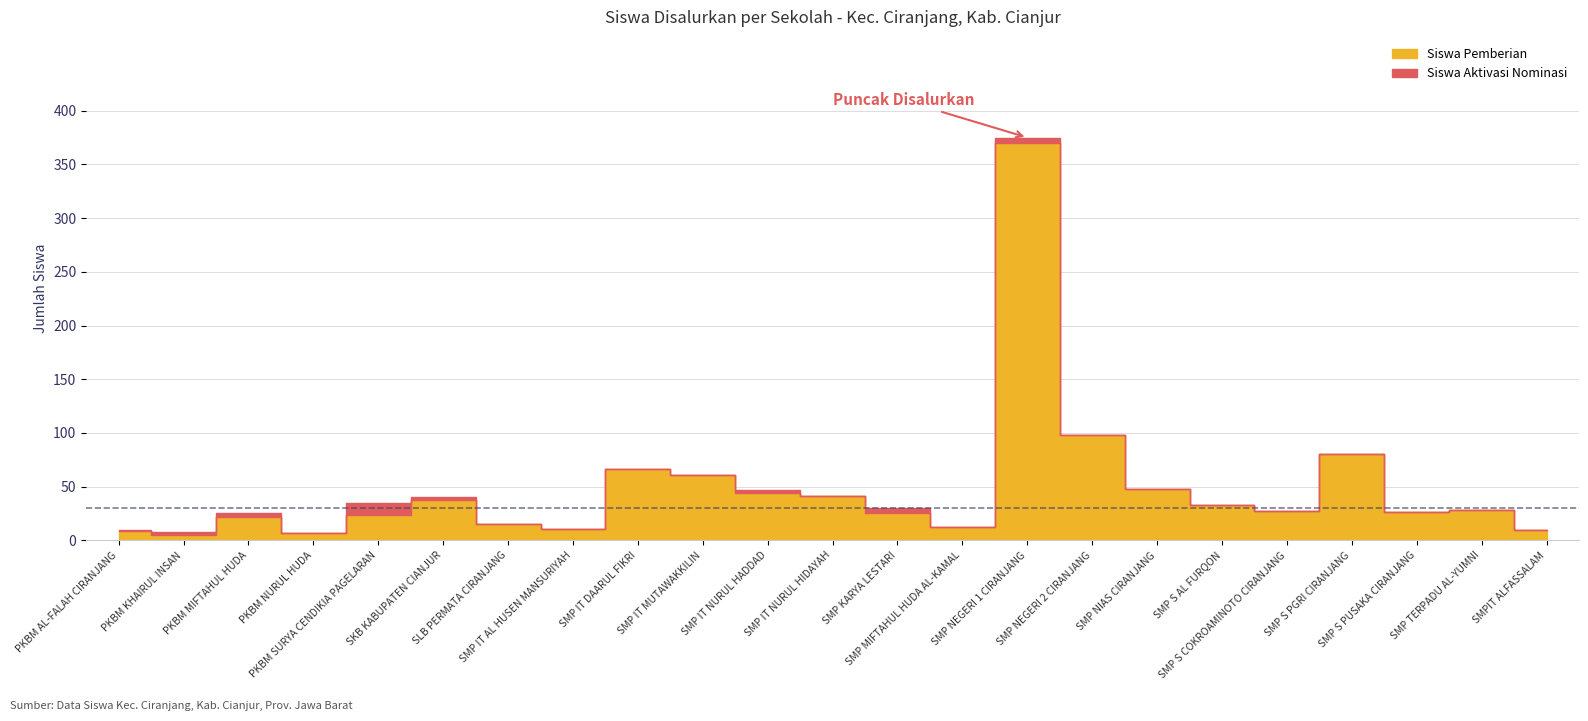

What is the difference between the Siswa Pemberian values at SMP MIFTAHUL HUDA AL-KAMAL and SMP KARYA LESTARI?

13